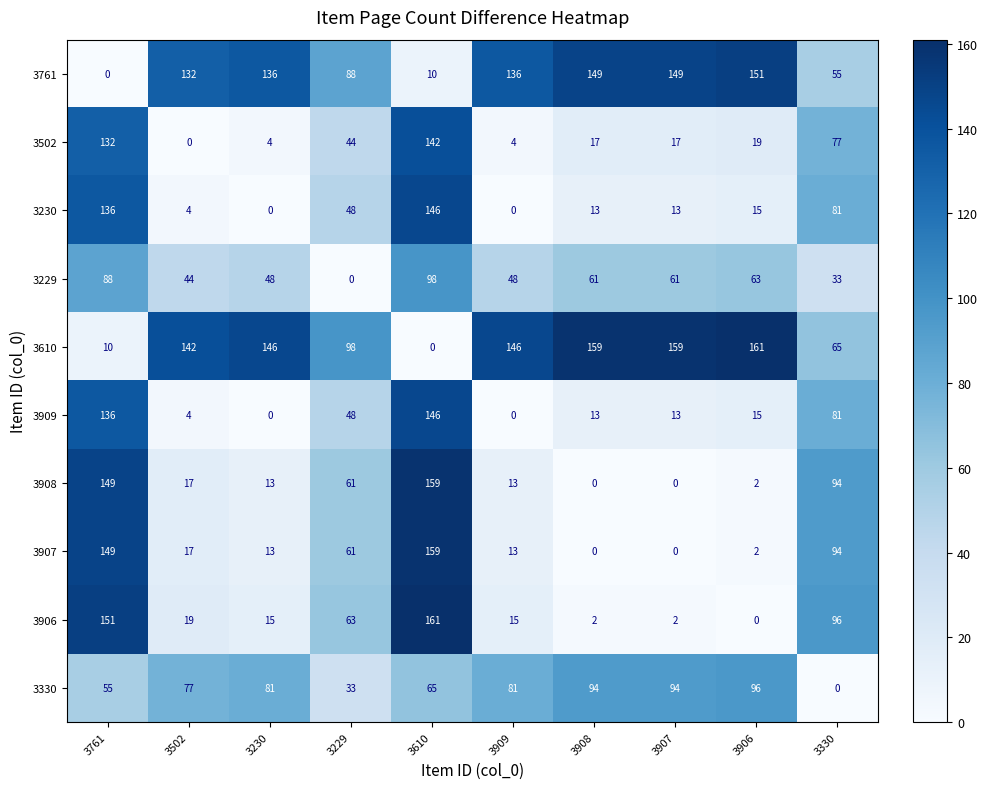

At which label does 3502 reach its minimum?

3502